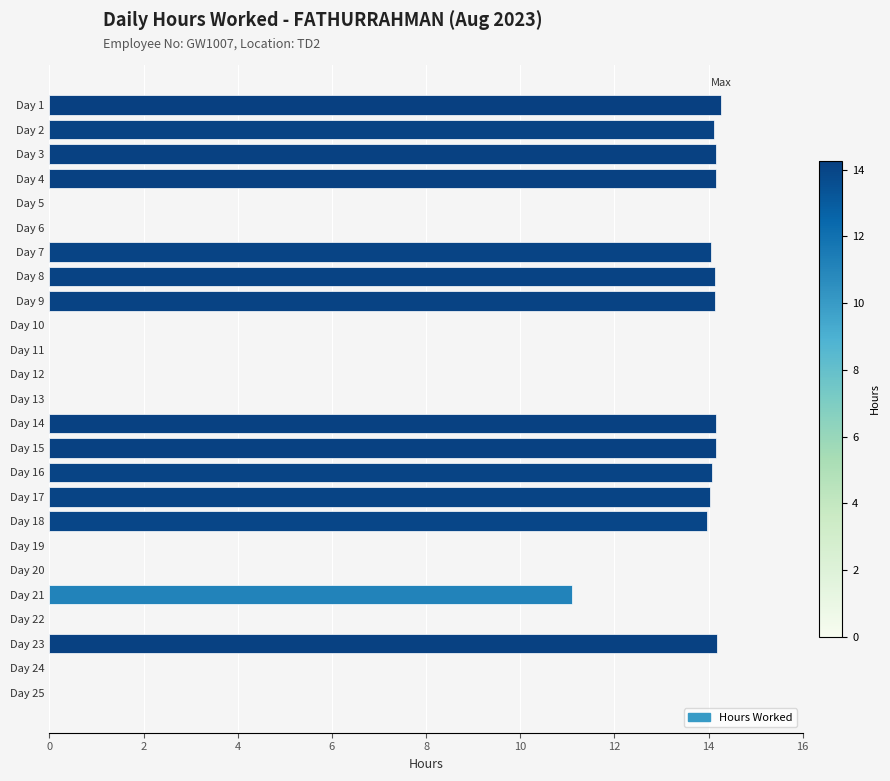

What is the average value?

7.8